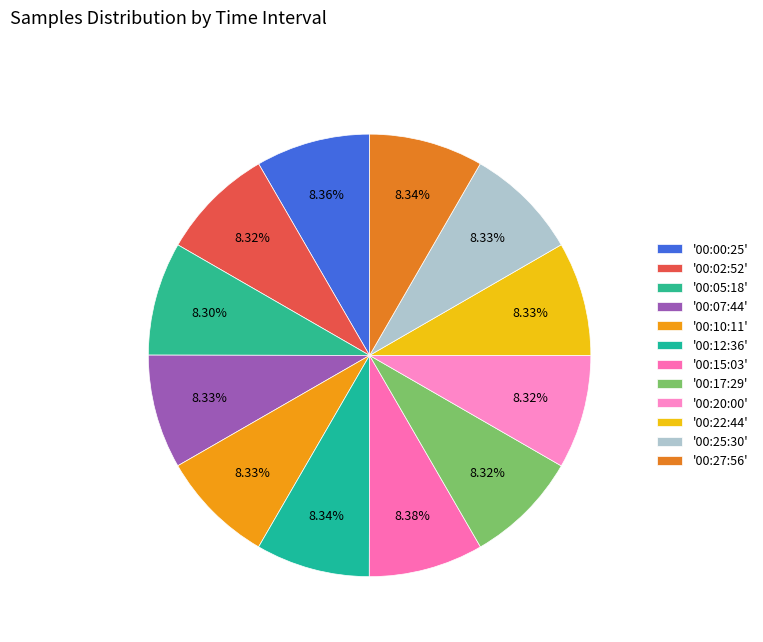

To the nearest percent, what is the average slice percentage?

8%